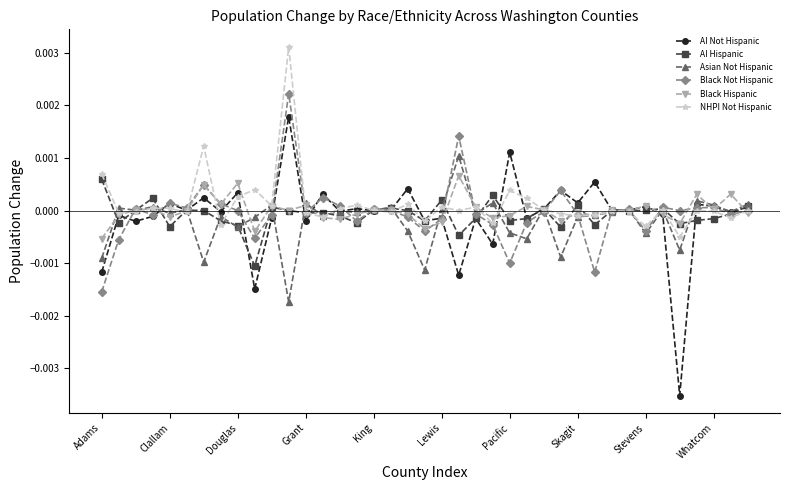

Where does the AI Not Hispanic series first go above 0?

Clallam